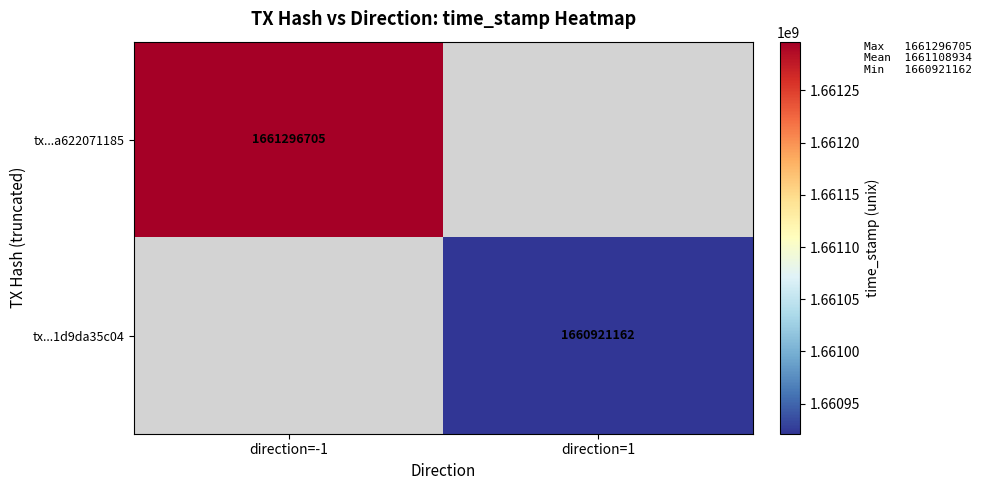

Is the value of tx...1d9da35c04 at direction=1 greater than the value of tx...a622071185 at direction=-1?

No